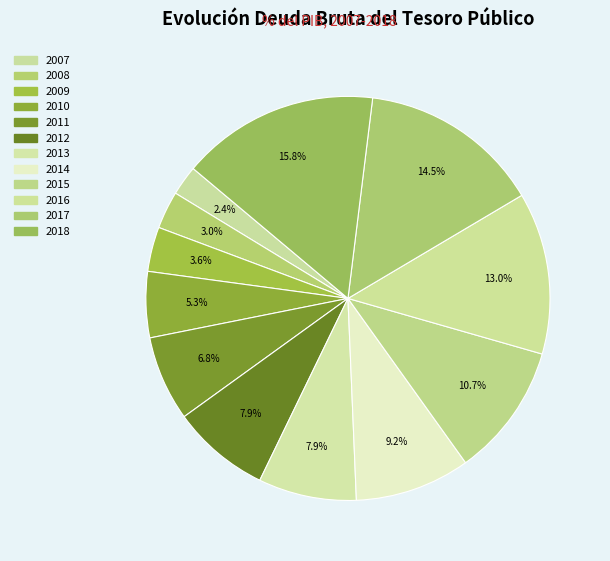

What percentage is the 2015 slice, to the nearest percent?

11%